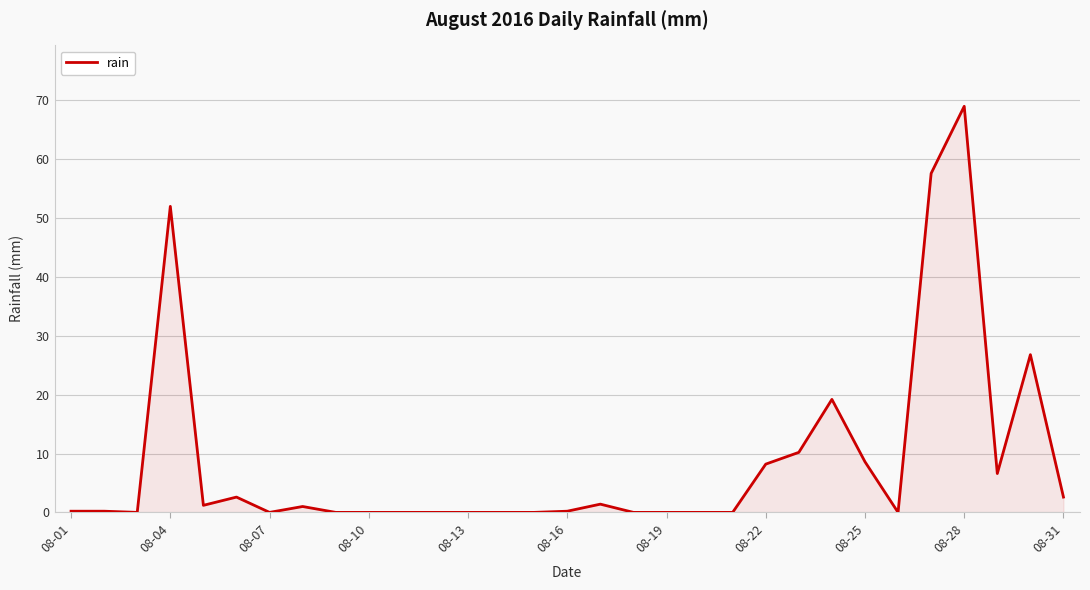

What is the maximum value shown in the chart?

69.0